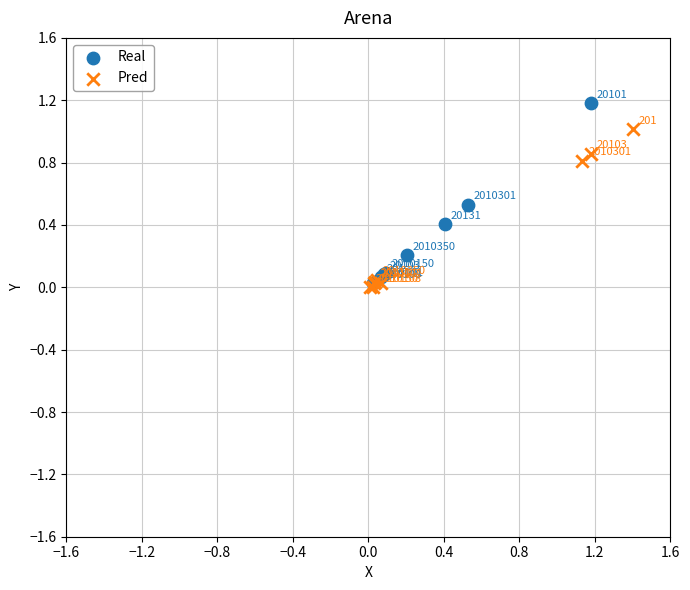

What are all the series names shown in the legend?

Real, Pred